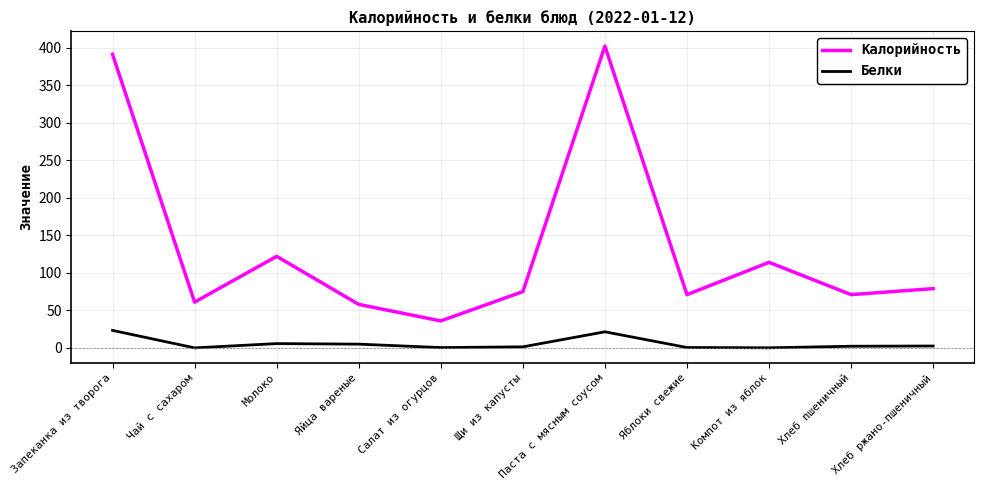

What is the approximate value of Белки at Яйца вареные?

5.1